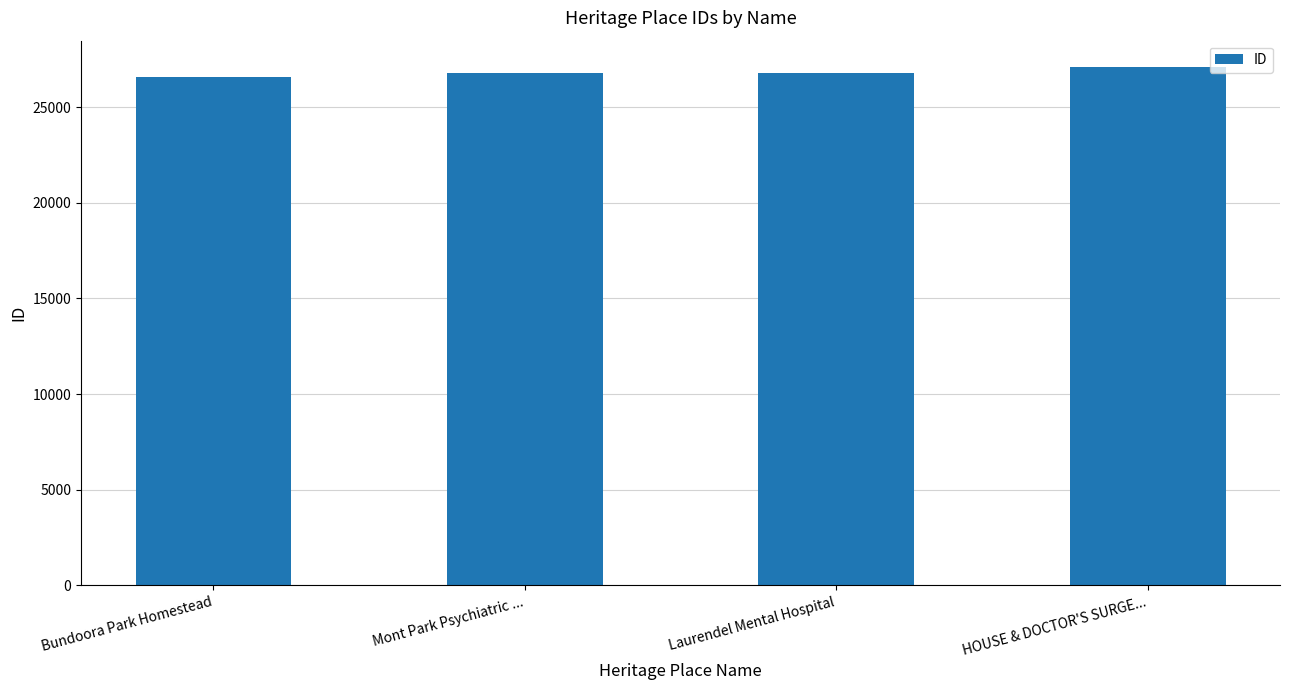

What is the minimum value shown in the chart?

26599